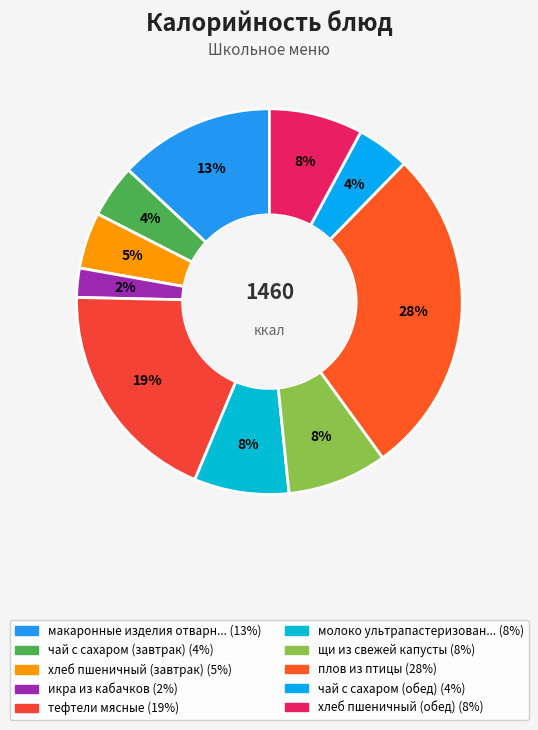

How many slices are in this pie chart?

10